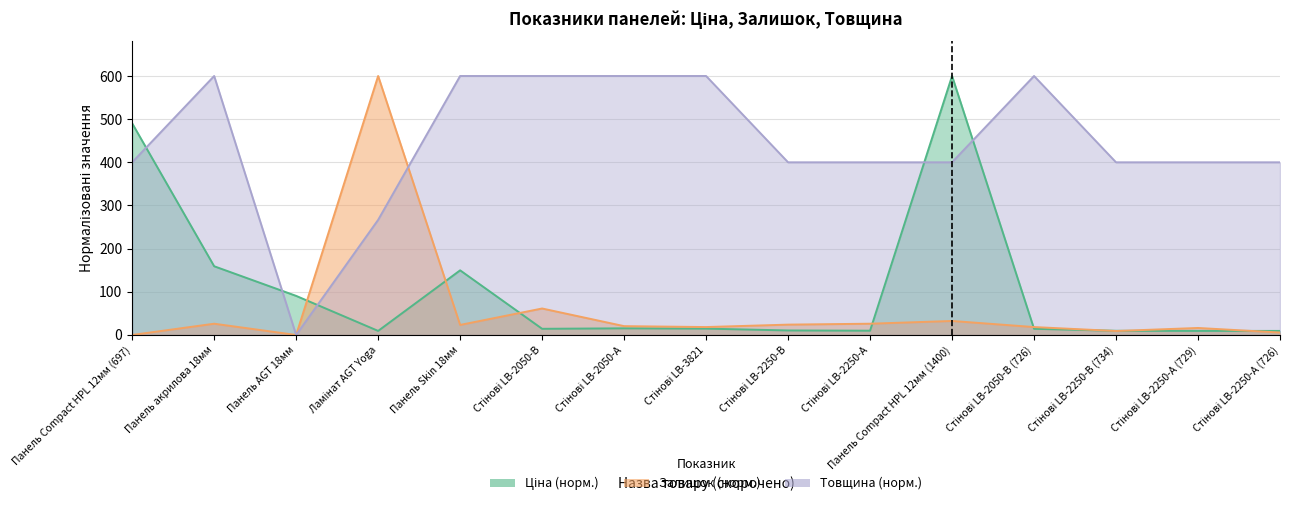

Reading left to right, extract all data points from this chart.

Ціна: 490.3	159.2	90.6	9.4	149.8	14.3	15.4	14.7	10.5	9.9	600.0	14.3	9.7	9.4	9.4
Залишок: 0.0	26.1	0.0	600.0	23.3	61.3	20.4	18.3	24.0	26.1	32.4	18.3	9.2	16.2	5.6
Товщина: 400.0	600.0	0.0	266.7	600.0	600.0	600.0	600.0	400.0	400.0	400.0	600.0	400.0	400.0	400.0